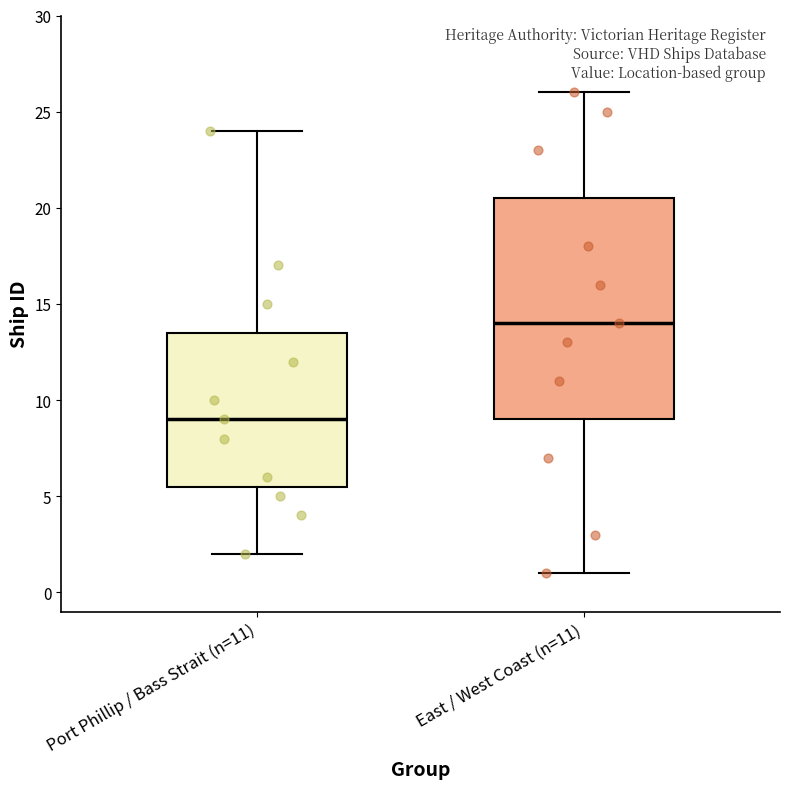

Which box is the tallest, from its lower edge to its upper edge?

East / West Coast (n=11)